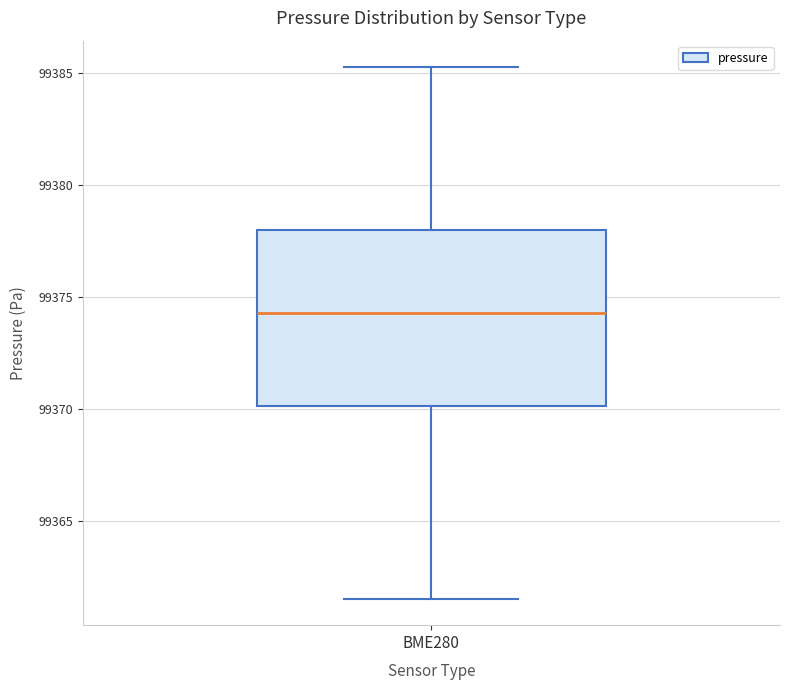

Transcribe this box plot: give where the median line is, the range the box spans, and where the two whiskers end, as read against the y-axis. The values are not printed on the chart, so give them approximately, as read against the axis.

median 99374.5, box 99370.0 to 99378.0, whiskers 99361.5 to 99385.5